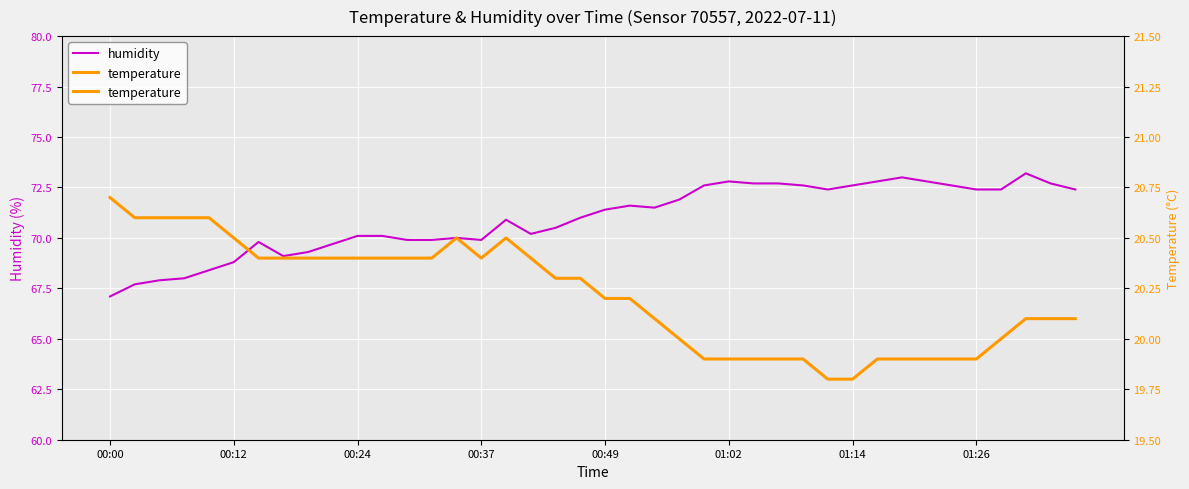

Is it true that temperature equals 7.3 at 28?

False